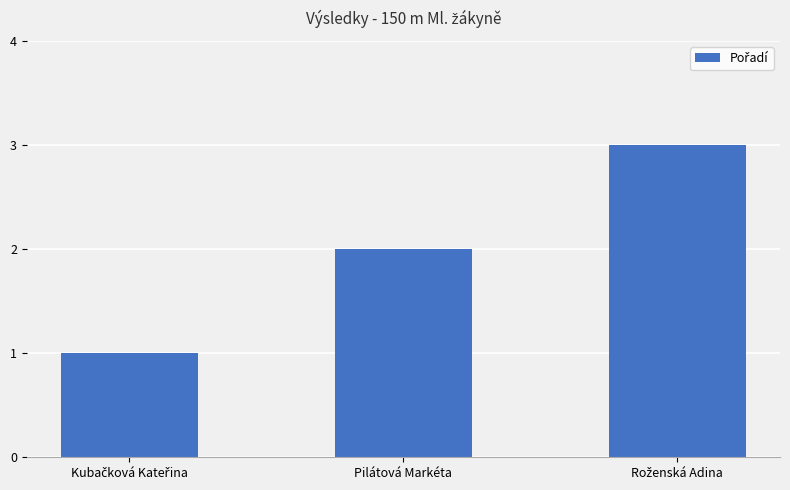

What is the label of the 2nd bar from the right?

Pilátová Markéta